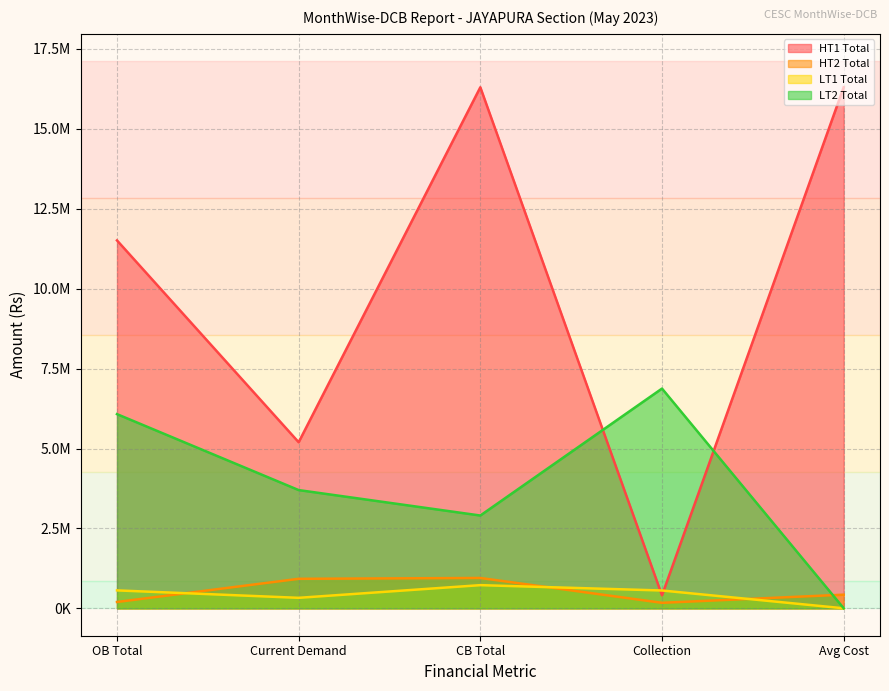

What is the minimum value shown in the chart?

2457.6